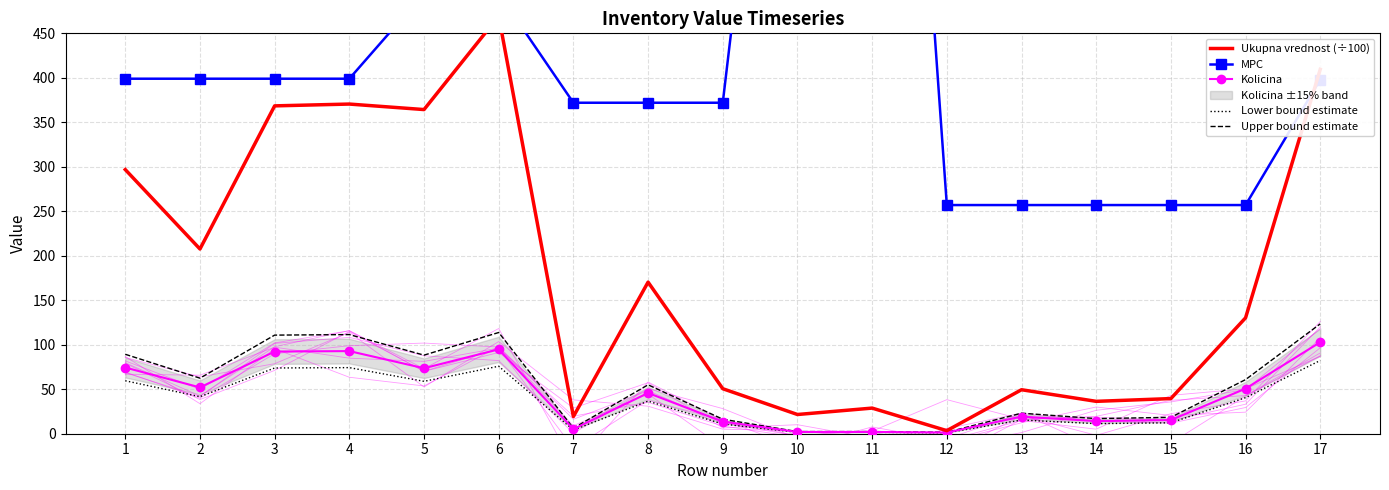

How many values in the Lower bound estimate series exceed 36?

9